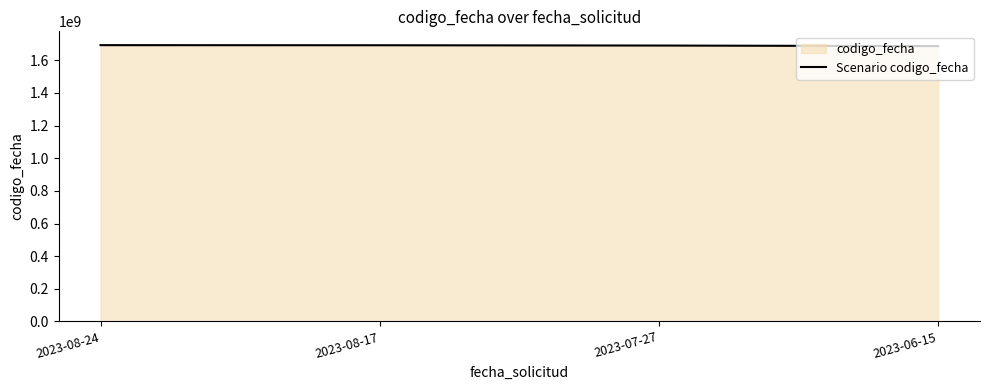

What is the sum of all values?

6763951672